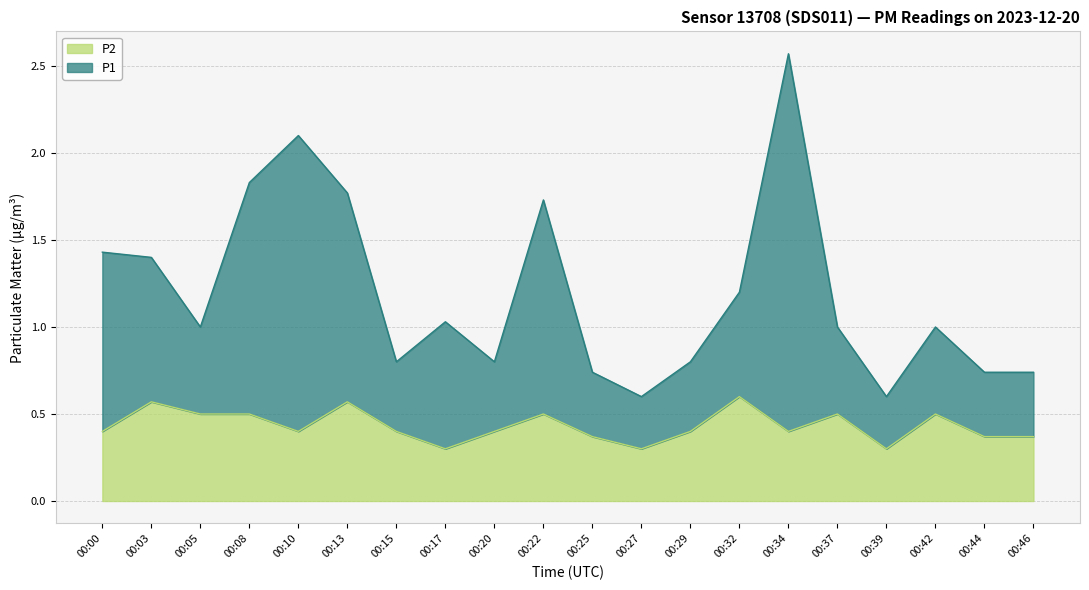

The value of P1 at 00:46 is 0.7. True or false?

True